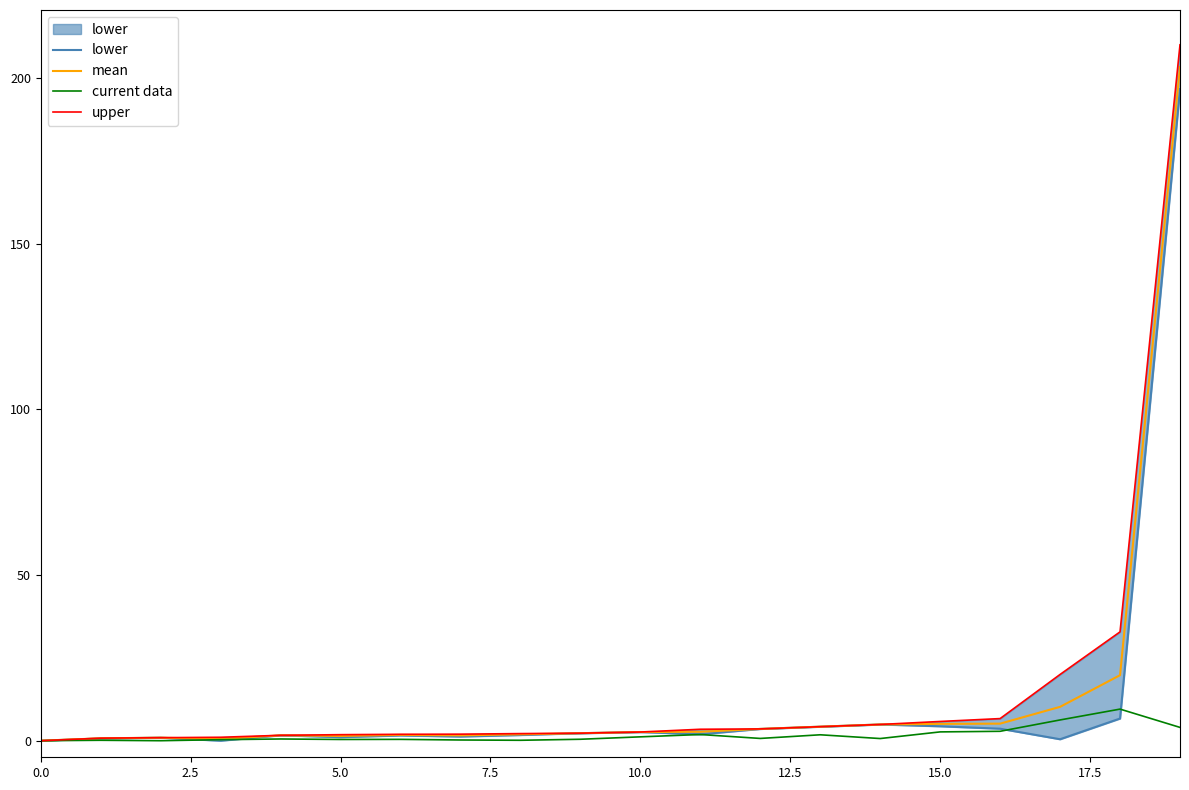

True or false: upper and lower intersect in this chart.

False